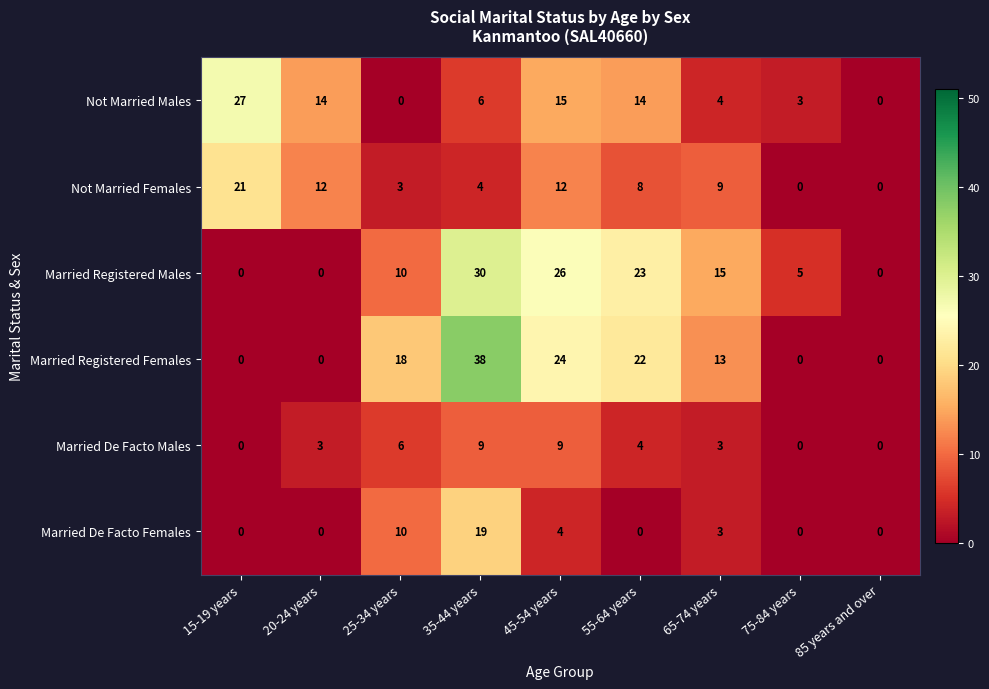

Rank the series by their maximum value, from lowest to highest.

Married De Facto Males, Married De Facto Females, Not Married Females, Not Married Males, Married Registered Males, Married Registered Females